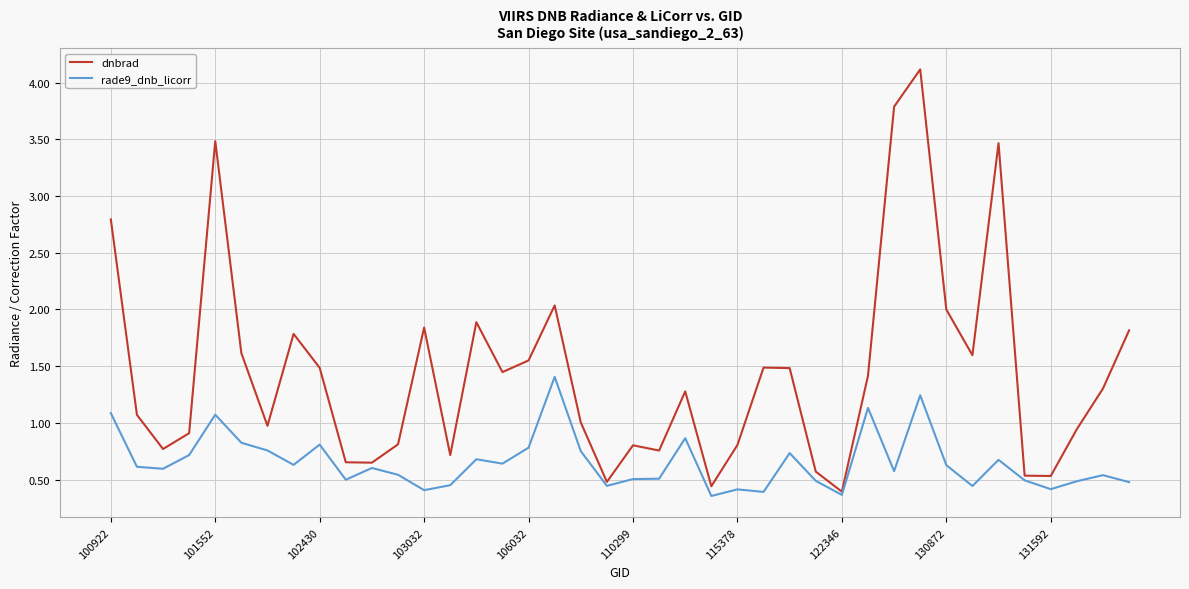

What is the sum of all rade9_dnb_licorr values?

26.0